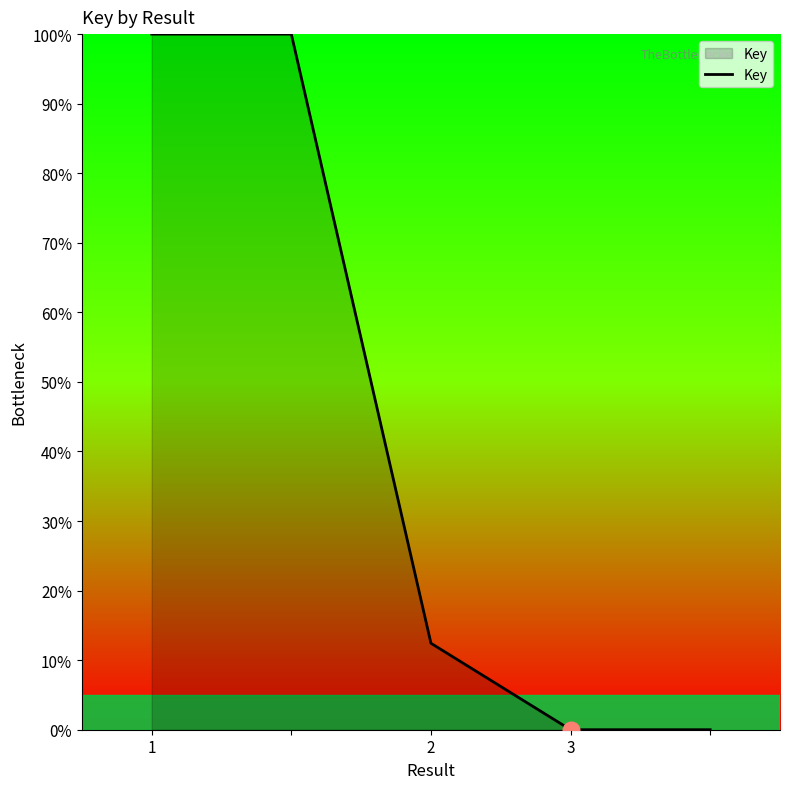

What is the greatest value displayed?

100.0